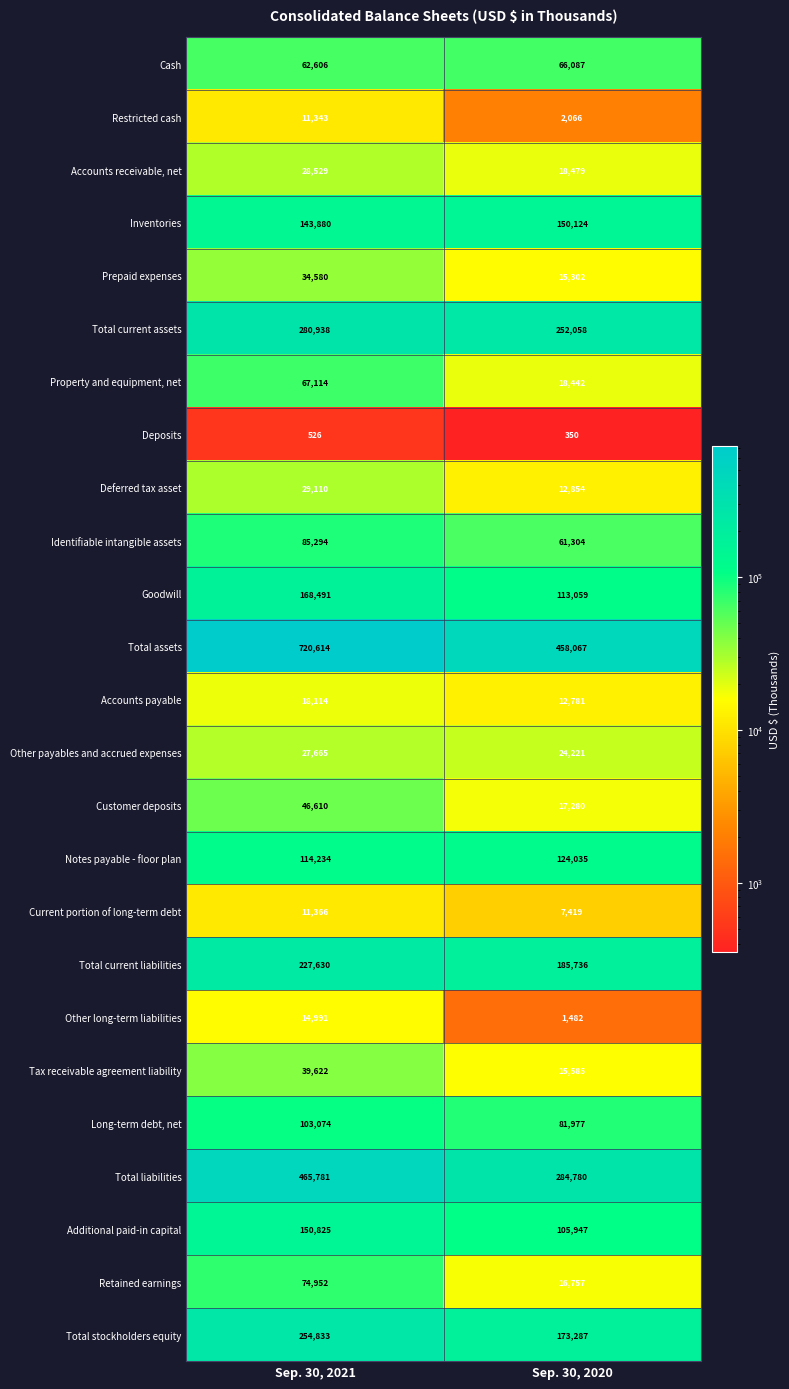

Count the number of categories in the chart.

2